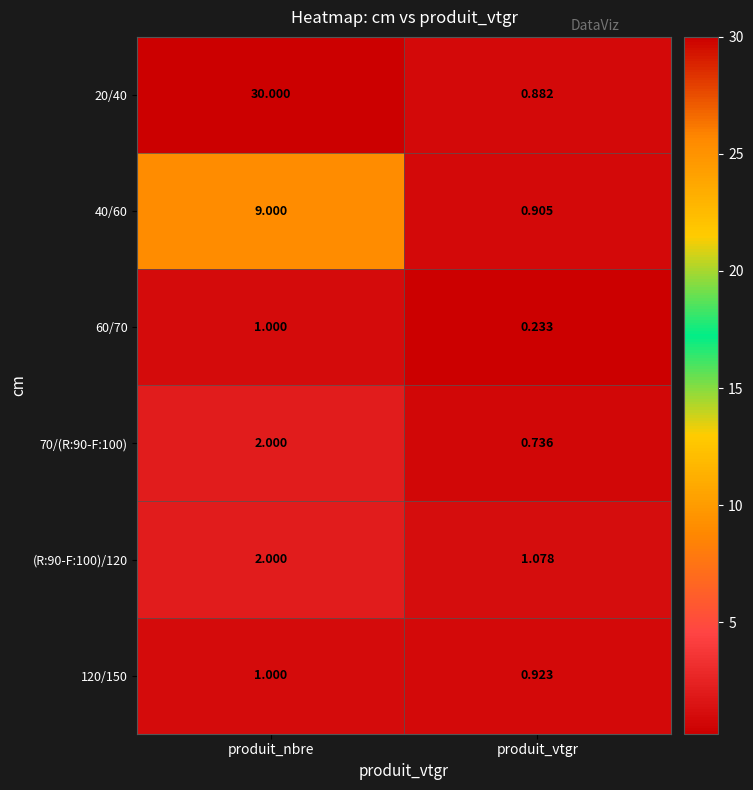

Which label corresponds to the largest value in the chart?

produit_nbre